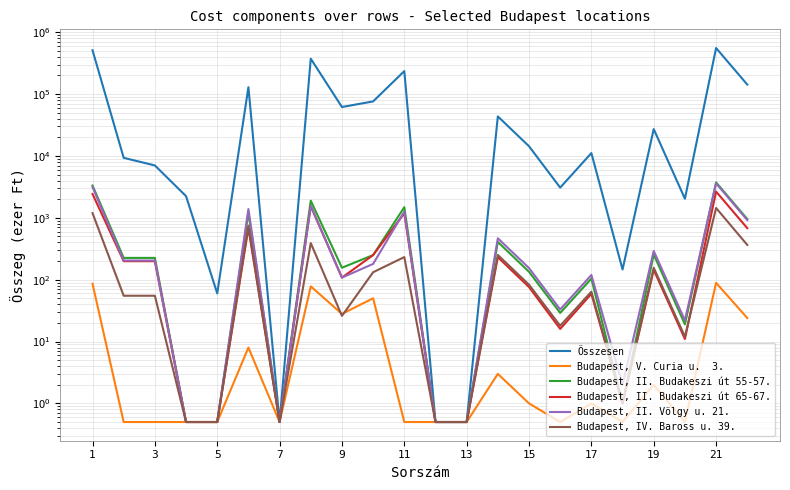

Which has a higher value, 11 or 13?

11